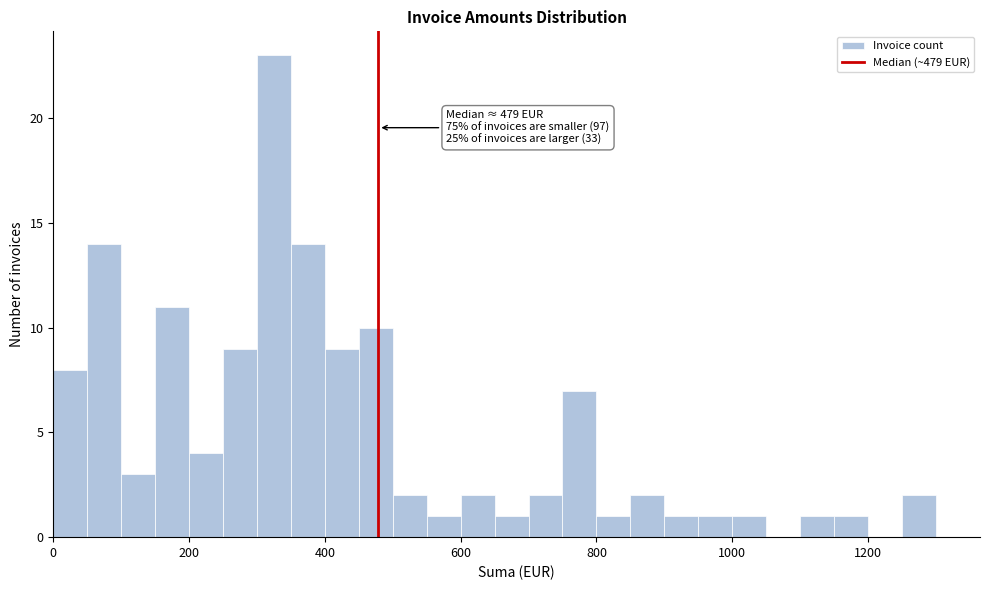

Around what value on the x-axis is the tallest bar? Give the approximate position of its centre, as read against the axis.

320